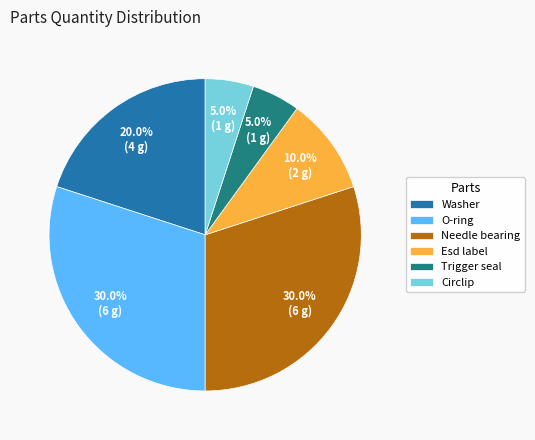

True or false: Esd label accounts for 5% of the total.

False